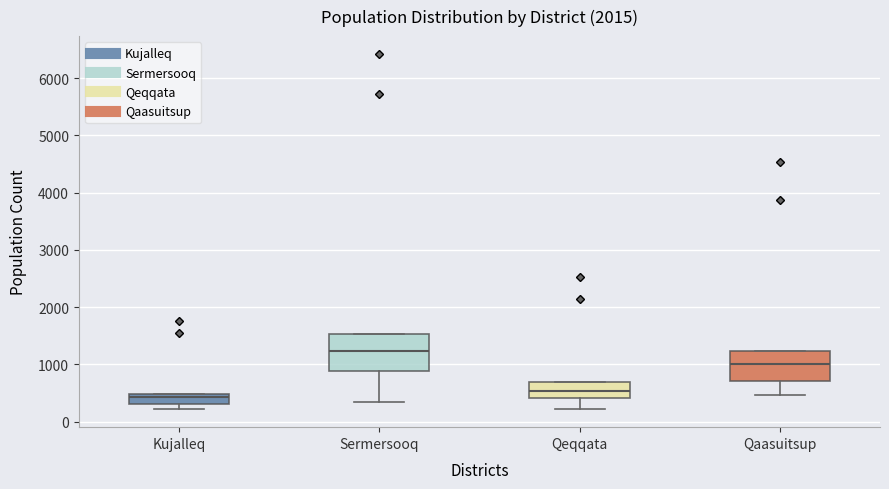

Which box is the tallest, from its lower edge to its upper edge?

Sermersooq